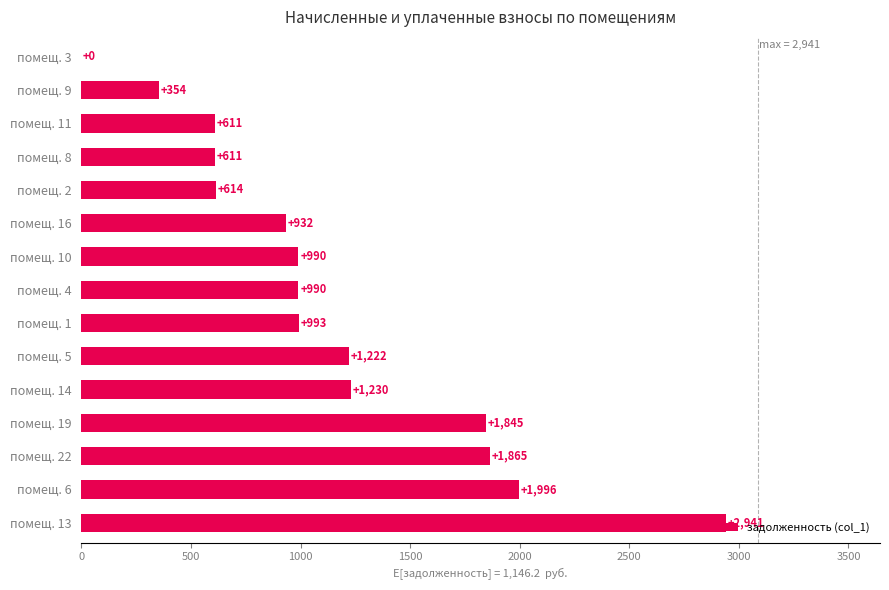

At which category does the chart reach its peak across all series?

помещ. 13